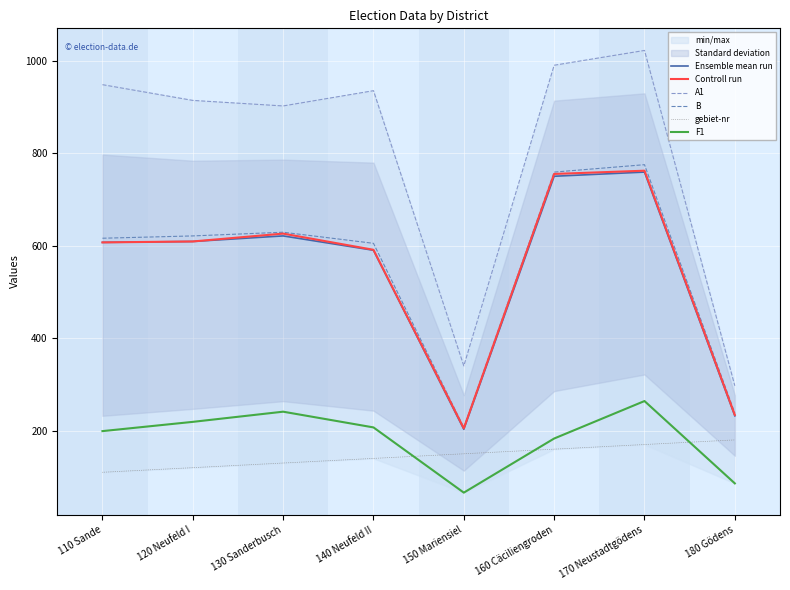

Rank the categories by A1 value from highest to lowest.

170 Neustadtgödens, 160 Cäciliengroden, 110 Sande, 140 Neufeld II, 120 Neufeld I, 130 Sanderbusch, 150 Mariensiel, 180 Gödens